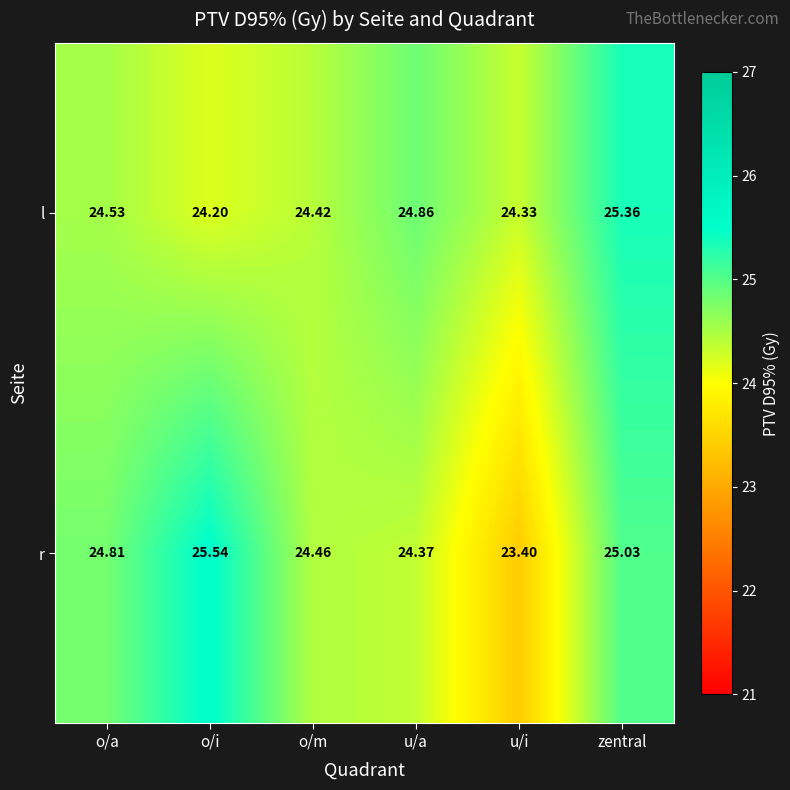

Rank the series at zentral from lowest to highest value.

r, l